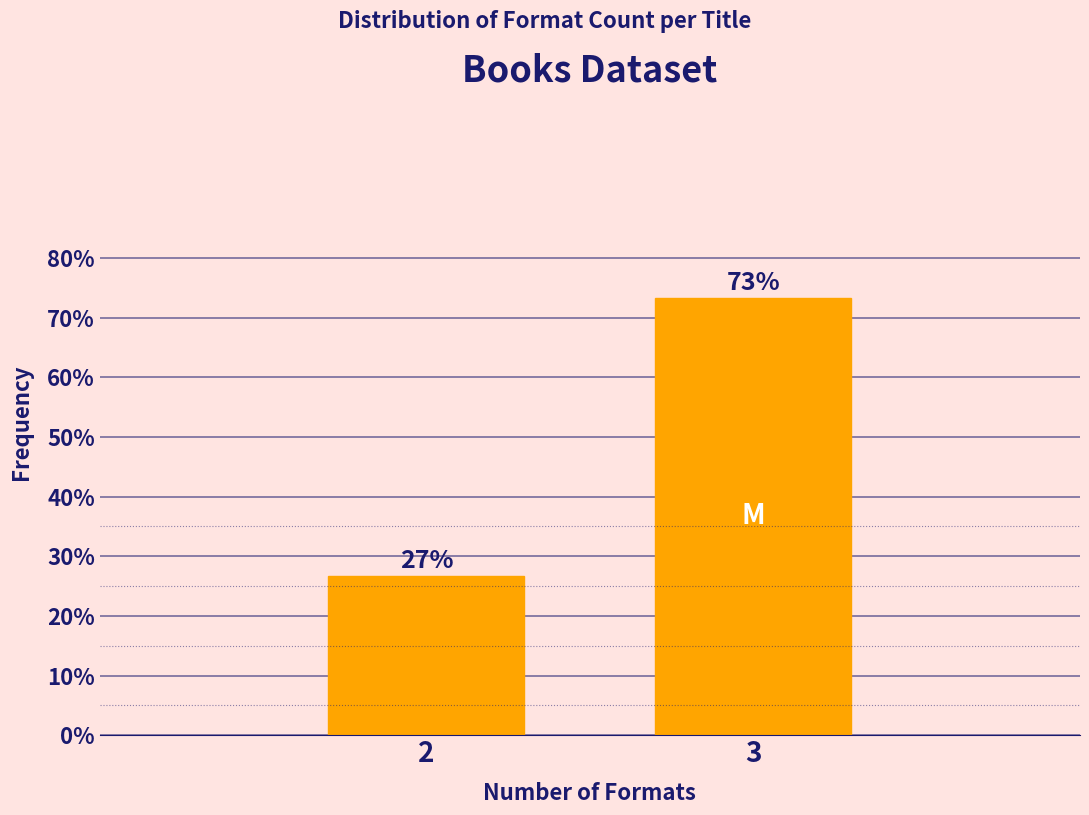

Read the value at 3.

73.3